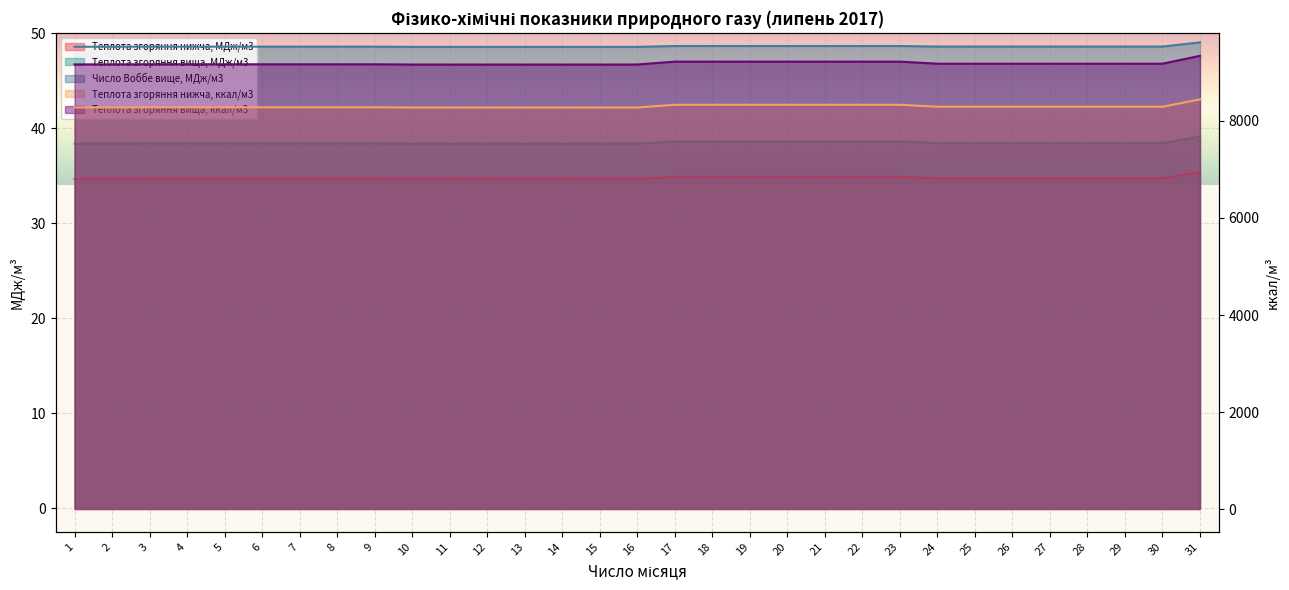

How many lines are shown in the chart?

5